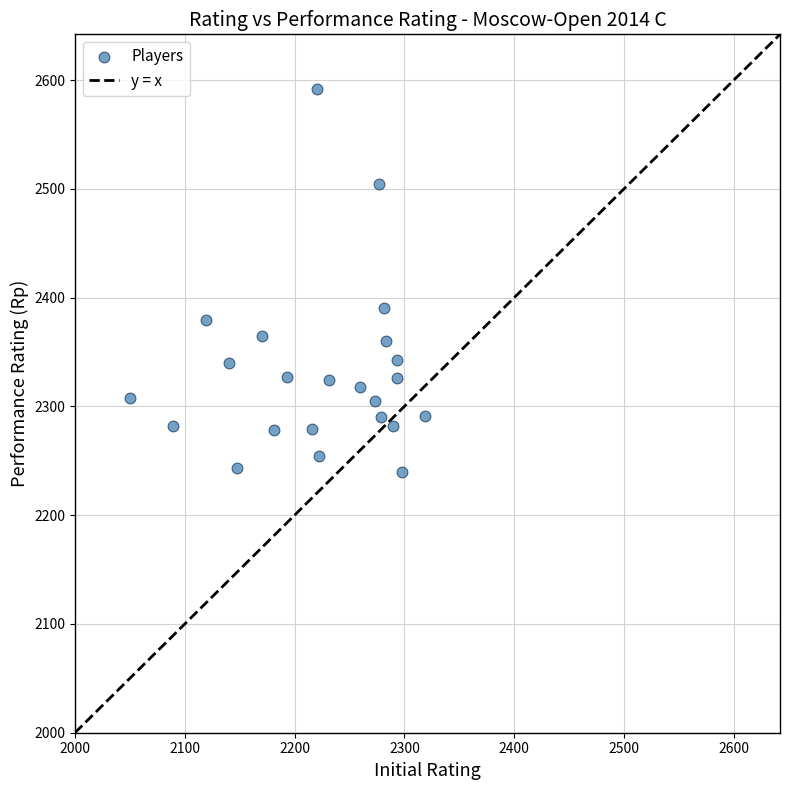

What Y value in the scatter plot is closest to 2416?

2390